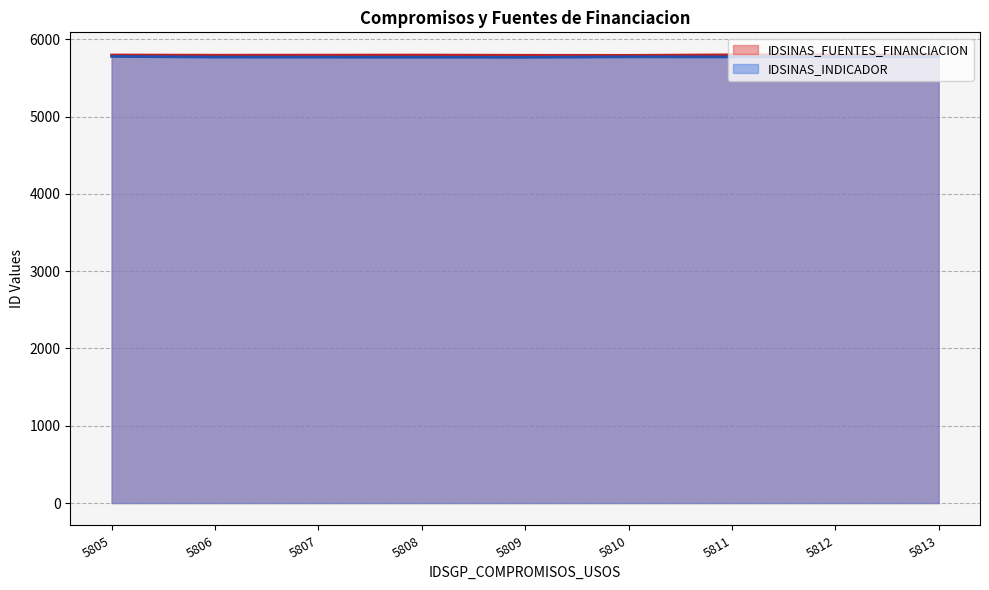

What is the minimum value for IDSINAS_INDICADOR?

5768